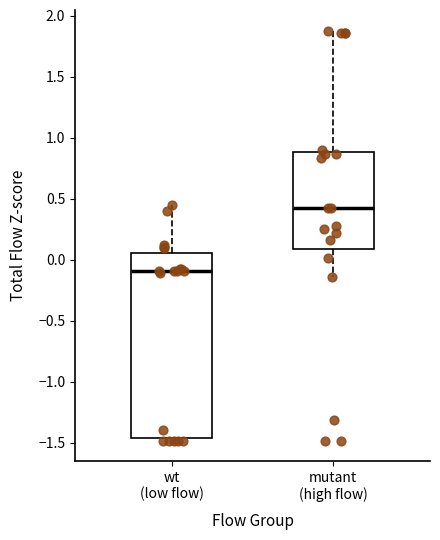

Where does the median line of the box for mutant (high flow) sit on the y-axis? The values are not printed on the chart, so give them approximately, as read against the axis.

0.40